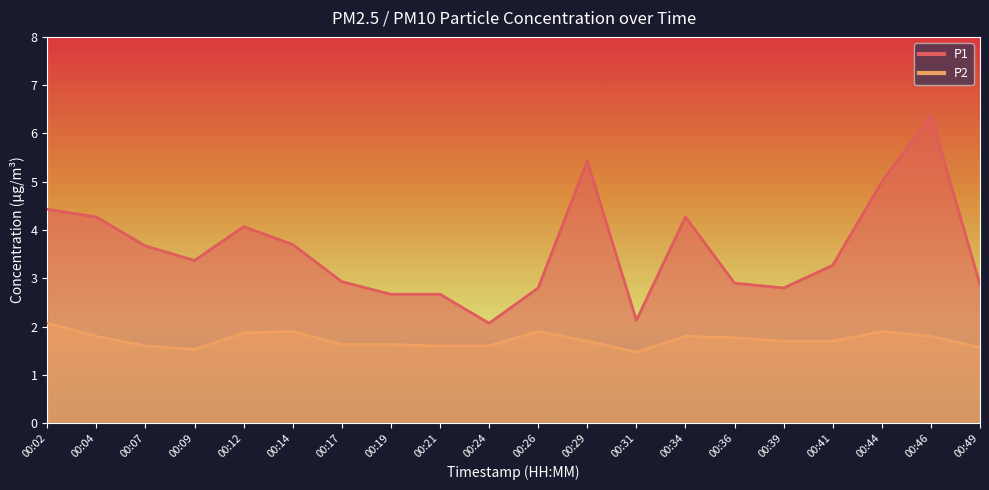

Is it true that P1 equals 2.7 at 00:19?

True